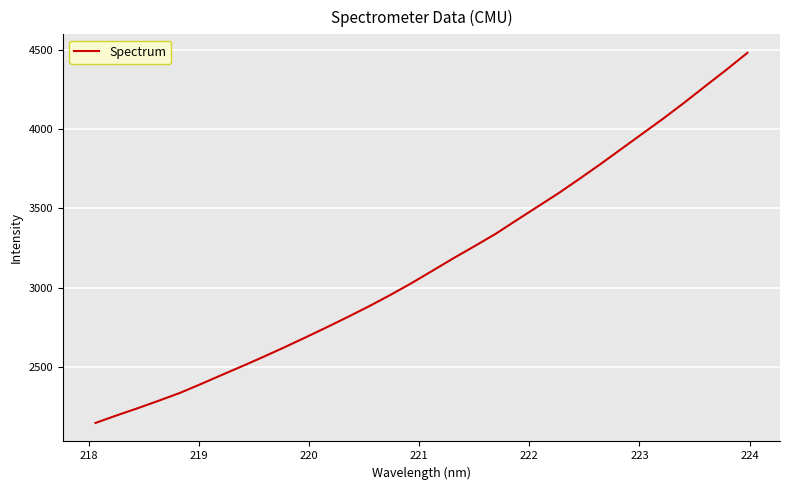

What is the greatest value displayed?

4480.6